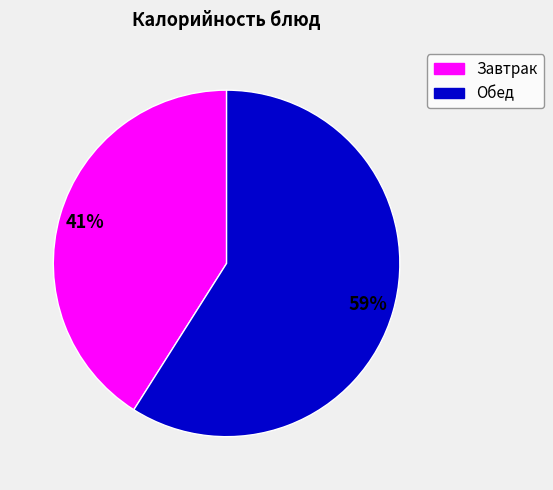

Is there any slice that represents more than half of the pie?

Yes